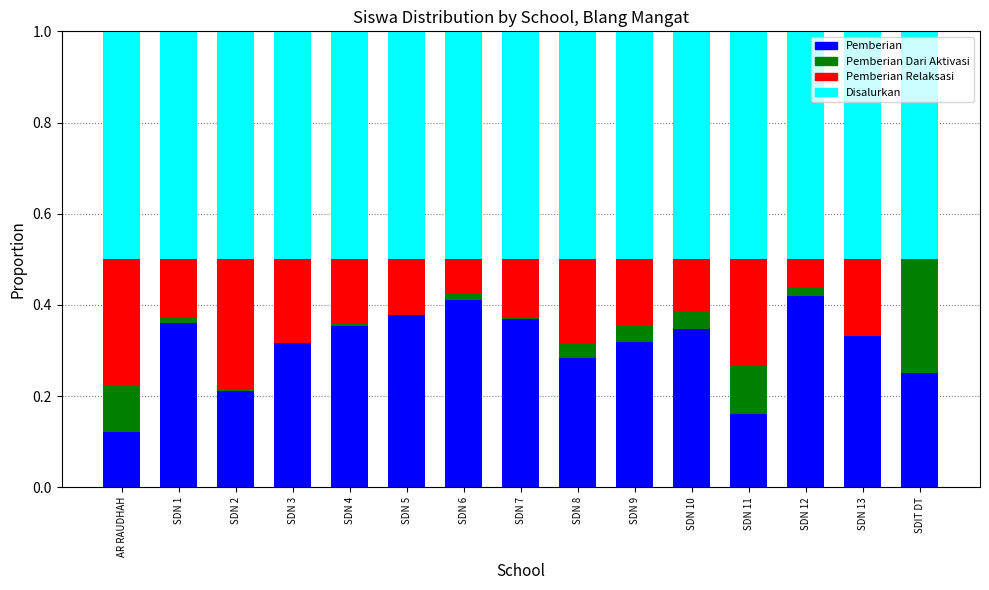

What is the total value across all series at SDN 8?

1.0